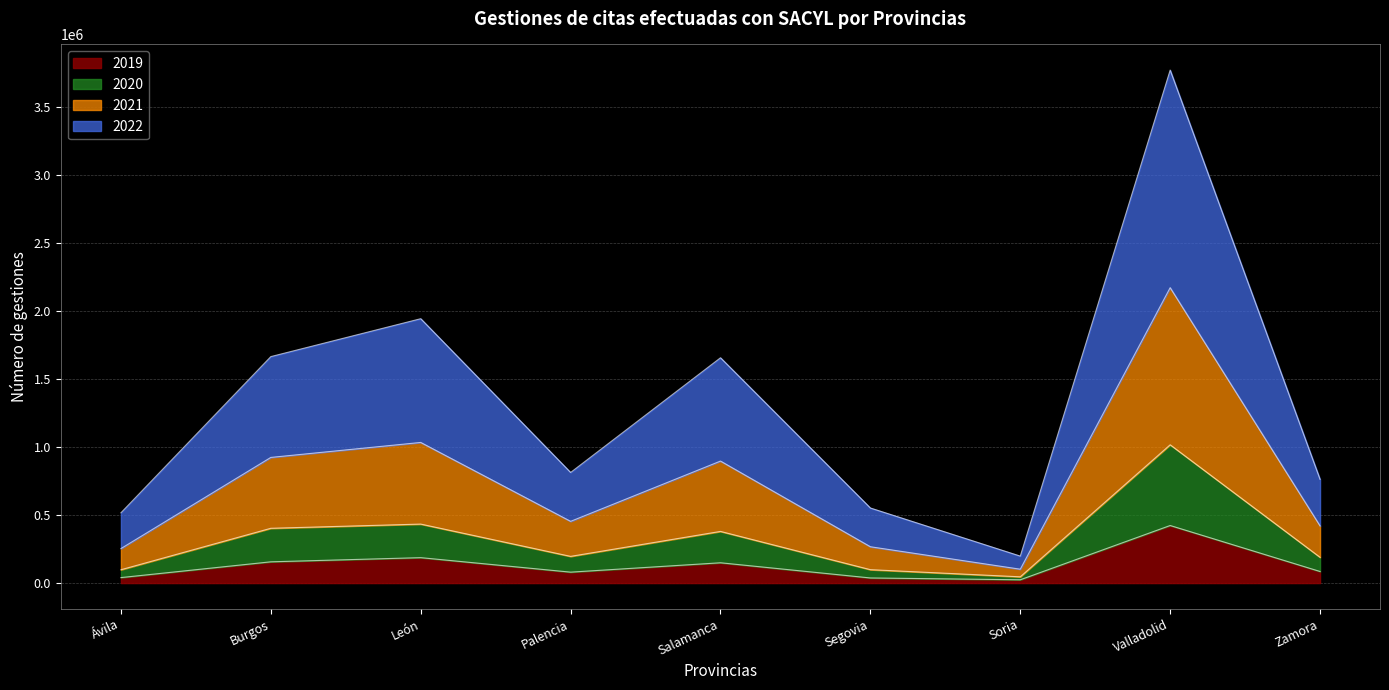

At which category is the sum across all series the highest?

Valladolid